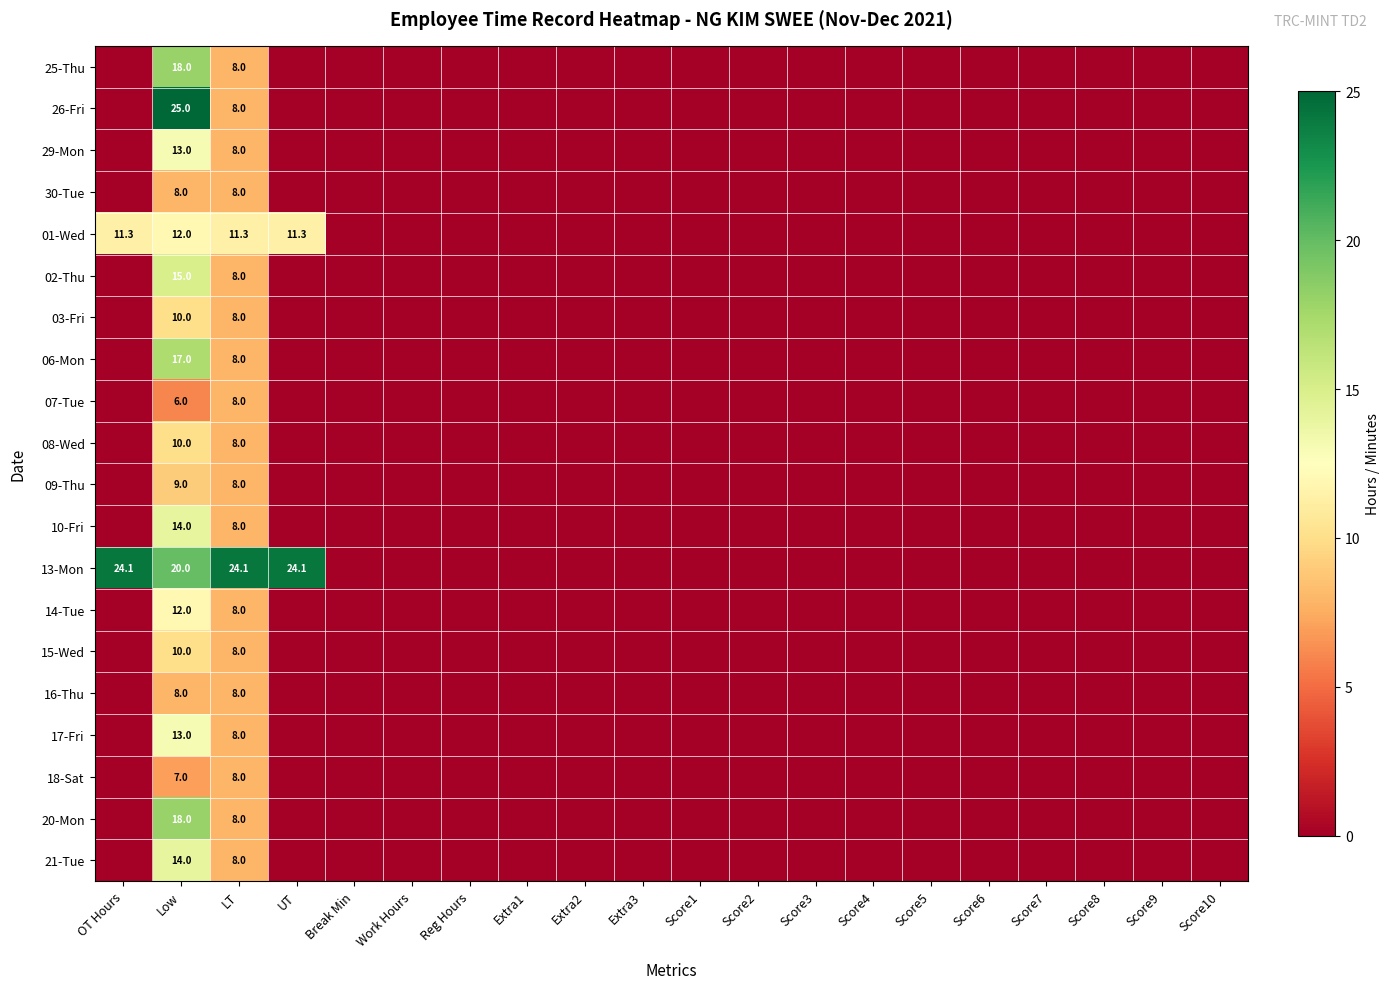

At how many categories does at least one series exceed 20?

4